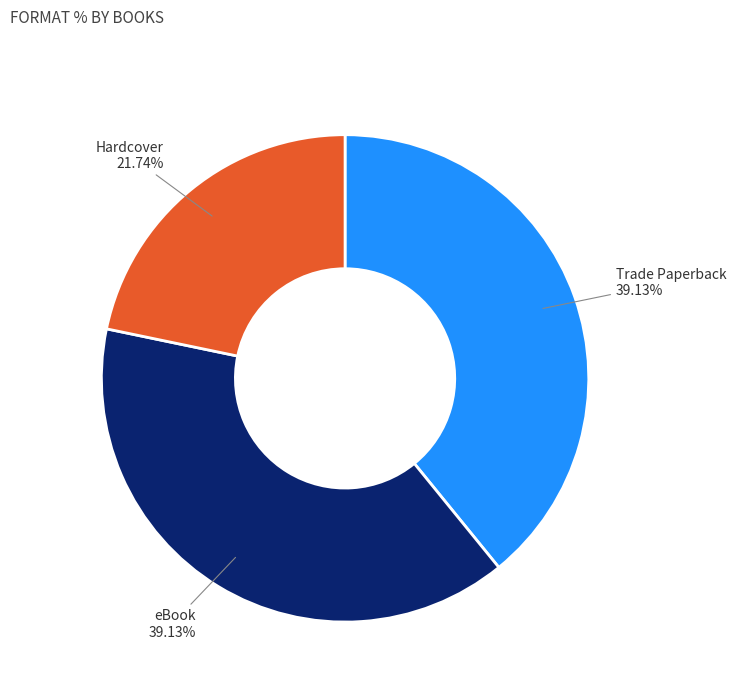

Is there any slice that represents more than half of the pie?

No